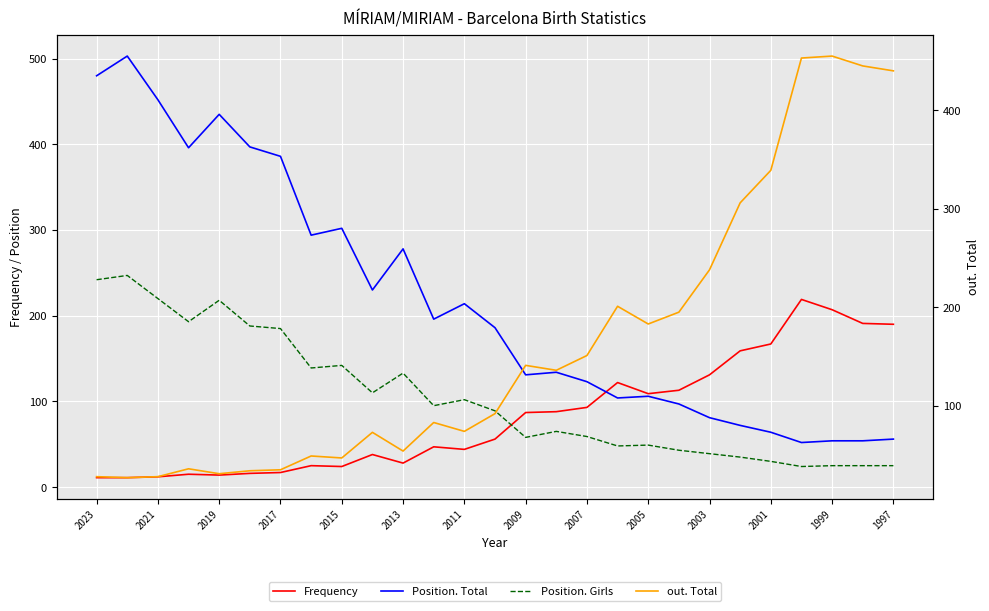

In Position. Girls, how many points are lower than both neighbors (excluding endpoints)?

7